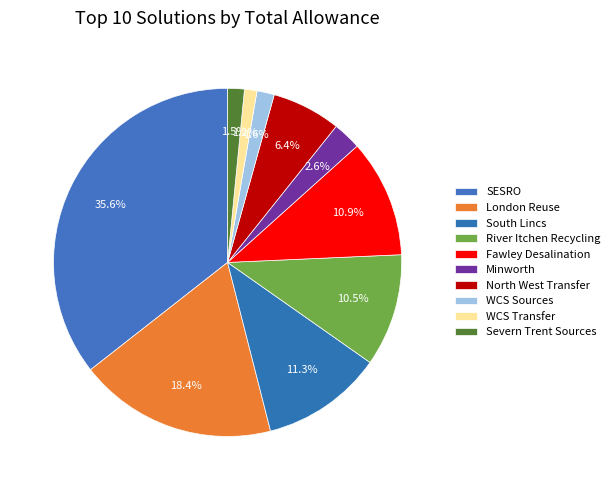

Which category has the smallest portion of the pie?

WCS Transfer